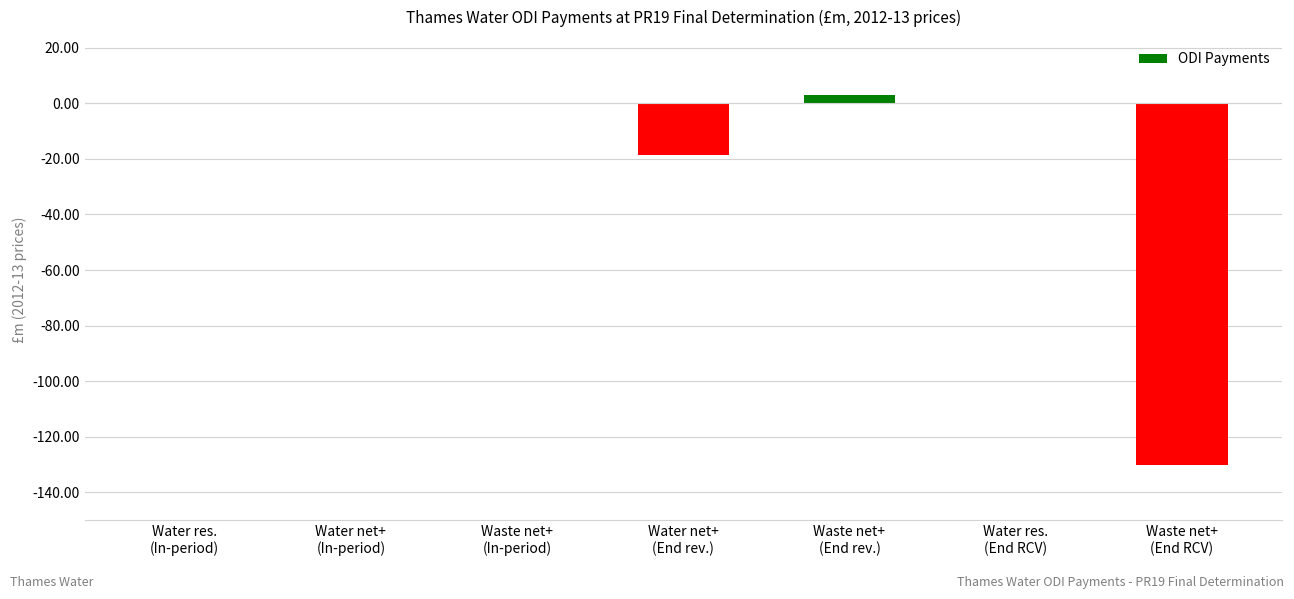

Which label corresponds to the largest value in the chart?

Waste net+
(End rev.)